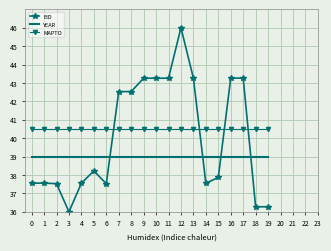

Between 8 and 11, which series saw the biggest shift?

EID